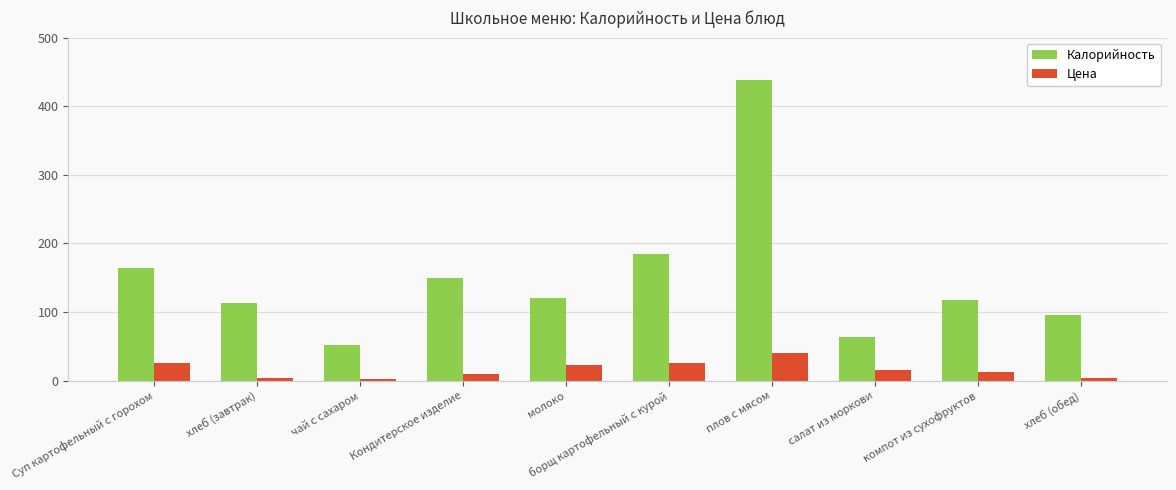

The value of Калорийность at салат из моркови is 63.5. True or false?

True